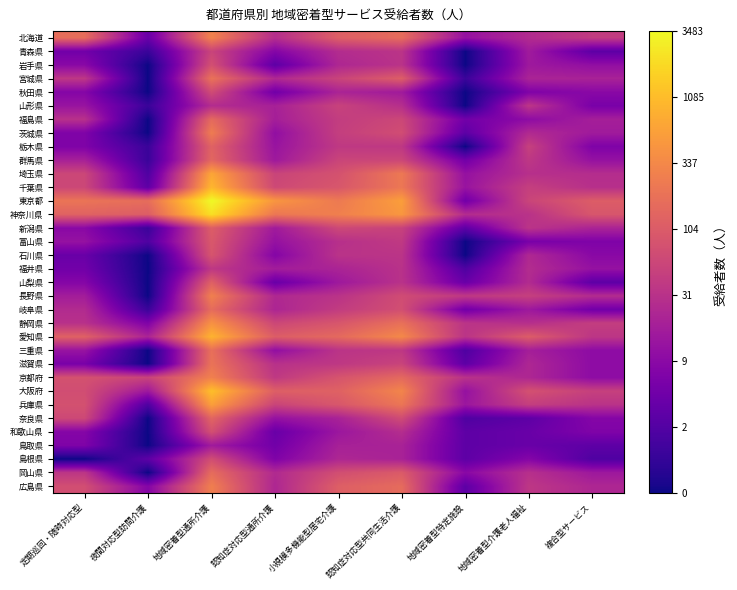

Reading right to left, transcribe all the data shown in this chart.

北海道: 複合型サービス=3.8	地域密着型介護老人福祉=3.3	地域密着型特定施設=2.6	認知症対応型共同生活介護=5.1	小規模多機能型居宅介護=4.8	認知症対応型通所介護=3.4	地域密着型通所介護=5.7	夜間対応型訪問介護=1.6	定期巡回・随時対応型=5.1
青森県: 複合型サービス=1.4	地域密着型介護老人福祉=2.8	地域密着型特定施設=0.0	認知症対応型共同生活介護=3.6	小規模多機能型居宅介護=3.3	認知症対応型通所介護=2.2	地域密着型通所介護=4.0	夜間対応型訪問介護=0.7	定期巡回・随時対応型=1.8
岩手県: 複合型サービス=2.5	地域密着型介護老人福祉=2.8	地域密着型特定施設=0.0	認知症対応型共同生活介護=3.5	小規模多機能型居宅介護=3.2	認知症対応型通所介護=1.4	地域密着型通所介護=4.3	夜間対応型訪問介護=0.0	定期巡回・随時対応型=2.3
宮城県: 複合型サービス=3.0	地域密着型介護老人福祉=3.1	地域密着型特定施設=0.7	認知症対応型共同生活介護=4.7	小規模多機能型居宅介護=4.0	認知症対応型通所介護=3.2	地域密着型通所介護=5.3	夜間対応型訪問介護=0.0	定期巡回・随時対応型=3.6
秋田県: 複合型サービス=2.3	地域密着型介護老人福祉=2.1	地域密着型特定施設=0.0	認知症対応型共同生活介護=2.8	小規模多機能型居宅介護=3.1	認知症対応型通所介護=1.8	地域密着型通所介護=4.2	夜間対応型訪問介護=0.0	定期巡回・随時対応型=2.2
山形県: 複合型サービス=1.9	地域密着型介護老人福祉=3.6	地域密着型特定施設=0.0	認知症対応型共同生活介護=3.4	小規模多機能型居宅介護=4.0	認知症対応型通所介護=3.0	地域密着型通所介護=3.3	夜間対応型訪問介護=0.7	定期巡回・随時対応型=2.6
福島県: 複合型サービス=2.9	地域密着型介護老人福祉=2.4	地域密着型特定施設=1.8	認知症対応型共同生活介護=4.1	小規模多機能型居宅介護=3.8	認知症対応型通所介護=2.9	地域密着型通所介護=5.0	夜間対応型訪問介護=0.0	定期巡回・随時対応型=3.5
茨城県: 複合型サービス=2.8	地域密着型介護老人福祉=3.3	地域密着型特定施設=1.4	認知症対応型共同生活介護=4.3	小規模多機能型居宅介護=3.9	認知症対応型通所介護=2.5	地域密着型通所介護=5.5	夜間対応型訪問介護=0.0	定期巡回・随時対応型=2.1
栃木県: 複合型サービス=2.1	地域密着型介護老人福祉=3.9	地域密着型特定施設=0.0	認知症対応型共同生活介護=3.7	小規模多機能型居宅介護=3.7	認知症対応型通所介護=2.6	地域密着型通所介護=4.9	夜間対応型訪問介護=0.7	定期巡回・随時対応型=2.1
群馬県: 複合型サービス=2.6	地域密着型介護老人福祉=3.7	地域密着型特定施設=1.8	認知症対応型共同生活介護=4.1	小規模多機能型居宅介護=4.0	認知症対応型通所介護=2.8	地域密着型通所介護=5.0	夜間対応型訪問介護=0.7	定期巡回・随時対応型=3.0
埼玉県: 複合型サービス=3.4	地域密着型介護老人福祉=3.4	地域密着型特定施設=2.6	認知症対応型共同生活介護=5.4	小規模多機能型居宅介護=4.4	認知症対応型通所介護=4.0	地域密着型通所介護=6.5	夜間対応型訪問介護=1.1	定期巡回・随時対応型=4.1
千葉県: 複合型サービス=3.4	地域密着型介護老人福祉=3.9	地域密着型特定施設=2.6	認知症対応型共同生活介護=5.4	小規模多機能型居宅介護=4.5	認知症対応型通所介護=4.1	地域密着型通所介護=6.9	夜間対応型訪問介護=1.4	定期巡回・随時対応型=4.1
東京都: 複合型サービス=4.7	地域密着型介護老人福祉=4.0	地域密着型特定施設=1.8	認知症対応型共同生活介護=6.3	小規模多機能型居宅介護=5.5	認知症対応型通所介護=6.2	地域密着型通所介護=8.2	夜間対応型訪問介護=5.1	定期巡回・随時対応型=5.3
神奈川県: 複合型サービス=4.5	地域密着型介護老人福祉=3.5	地域密着型特定施設=3.3	認知症対応型共同生活介護=6.2	小規模多機能型居宅介護=5.6	認知症対応型通所介護=5.4	地域密着型通所介護=7.7	夜間対応型訪問介護=4.7	定期巡回・随時対応型=4.9
新潟県: 複合型サービス=3.1	地域密着型介護老人福祉=3.6	地域密着型特定施設=1.4	認知症対応型共同生活介護=4.0	小規模多機能型居宅介護=4.1	認知症対応型通所介護=2.8	地域密着型通所介護=4.7	夜間対応型訪問介護=0.7	定期巡回・随時対応型=2.3
富山県: 複合型サービス=2.1	地域密着型介護老人福祉=1.9	地域密着型特定施設=0.0	認知症対応型共同生活介護=3.7	小規模多機能型居宅介護=3.4	認知症対応型通所介護=2.6	地域密着型通所介護=4.6	夜間対応型訪問介護=1.1	定期巡回・随時対応型=2.6
石川県: 複合型サービス=2.3	地域密着型介護老人福祉=3.2	地域密着型特定施設=0.0	認知症対応型共同生活介護=3.6	小規模多機能型居宅介護=3.5	認知症対応型通所介護=2.2	地域密着型通所介護=4.5	夜間対応型訪問介護=0.0	定期巡回・随時対応型=1.6
福井県: 複合型サービス=2.6	地域密着型介護老人福祉=3.3	地域密着型特定施設=1.1	認知症対応型共同生活介護=3.5	小規模多機能型居宅介護=3.1	認知症対応型通所介護=2.9	地域密着型通所介護=3.7	夜間対応型訪問介護=0.0	定期巡回・随時対応型=1.8
山梨県: 複合型サービス=1.4	地域密着型介護老人福祉=3.3	地域密着型特定施設=1.6	認知症対応型共同生活介護=3.5	小規模多機能型居宅介護=2.8	認知症対応型通所介護=1.6	地域密着型通所介護=4.8	夜間対応型訪問介護=0.0	定期巡回・随時対応型=2.2
長野県: 複合型サービス=3.3	地域密着型介護老人福祉=3.9	地域密着型特定施設=3.7	認知症対応型共同生活介護=4.2	小規模多機能型居宅介護=3.5	認知症対応型通所介護=3.2	地域密着型通所介護=5.6	夜間対応型訪問介護=0.0	定期巡回・随時対応型=2.9
岐阜県: 複合型サービス=1.8	地域密着型介護老人福祉=2.8	地域密着型特定施設=1.8	認知症対応型共同生活介護=4.3	小規模多機能型居宅介護=3.8	認知症対応型通所介護=3.1	地域密着型通所介護=5.1	夜間対応型訪問介護=0.7	定期巡回・随時対応型=3.3
静岡県: 複合型サービス=3.8	地域密着型介護老人福祉=3.4	地域密着型特定施設=3.6	認知症対応型共同生活介護=5.2	小規模多機能型居宅介護=4.5	認知症対応型通所介護=4.1	地域密着型通所介護=6.1	夜間対応型訪問介護=2.1	定期巡回・随時対応型=3.5
愛知県: 複合型サービス=3.6	地域密着型介護老人福祉=4.7	地域密着型特定施設=3.6	認知症対応型共同生活介護=5.8	小規模多機能型居宅介護=5.0	認知症対応型通所介護=4.7	地域密着型通所介護=6.8	夜間対応型訪問介護=3.1	定期巡回・随時対応型=4.8
三重県: 複合型サービス=2.4	地域密着型介護老人福祉=2.9	地域密着型特定施設=1.1	認知症対応型共同生活介護=3.7	小規模多機能型居宅介護=3.6	認知症対応型通所介護=2.5	地域密着型通所介護=5.2	夜間対応型訪問介護=0.0	定期巡回・随時対応型=2.6
滋賀県: 複合型サービス=2.4	地域密着型介護老人福祉=3.2	地域密着型特定施設=1.4	認知症対応型共同生活介護=4.0	小規模多機能型居宅介護=3.7	認知症対応型通所介護=3.5	地域密着型通所介護=5.3	夜間対応型訪問介護=0.0	定期巡回・随時対応型=1.9
京都府: 複合型サービス=2.4	地域密着型介護老人福祉=3.2	地域密着型特定施設=3.5	認知症対応型共同生活介護=5.0	小規模多機能型居宅介護=4.5	認知症対応型通所介護=3.7	地域密着型通所介護=5.6	夜間対応型訪問介護=4.0	定期巡回・随時対応型=4.4
大阪府: 複合型サービス=3.9	地域密着型介護老人福祉=4.4	地域密着型特定施設=2.6	認知症対応型共同生活介護=5.7	小規模多機能型居宅介護=4.8	認知症対応型通所介護=4.8	地域密着型通所介護=7.0	夜間対応型訪問介護=2.8	定期巡回・随時対応型=4.3
兵庫県: 複合型サービス=3.5	地域密着型介護老人福祉=3.9	地域密着型特定施設=2.7	認知症対応型共同生活介護=5.4	小規模多機能型居宅介護=4.5	認知症対応型通所介護=4.0	地域密着型通所介護=6.4	夜間対応型訪問介護=1.1	定期巡回・随時対応型=4.4
奈良県: 複合型サービス=2.2	地域密着型介護老人福祉=1.4	地域密着型特定施設=1.1	認知症対応型共同生活介護=4.2	小規模多機能型居宅介護=3.0	認知症対応型通所介護=2.6	地域密着型通所介護=4.9	夜間対応型訪問介護=0.0	定期巡回・随時対応型=4.1
和歌山県: 複合型サービス=2.1	地域密着型介護老人福祉=1.6	地域密着型特定施設=1.4	認知症対応型共同生活介護=3.4	小規模多機能型居宅介護=2.7	認知症対応型通所介護=1.6	地域密着型通所介護=4.3	夜間対応型訪問介護=0.0	定期巡回・随時対応型=2.2
鳥取県: 複合型サービス=1.4	地域密着型介護老人福祉=1.6	地域密着型特定施設=1.4	認知症対応型共同生活介護=3.0	小規模多機能型居宅介護=3.0	認知症対応型通所介護=1.8	地域密着型通所介護=2.8	夜間対応型訪問介護=0.0	定期巡回・随時対応型=2.1
島根県: 複合型サービス=1.1	地域密着型介護老人福祉=2.2	地域密着型特定施設=1.4	認知症対応型共同生活介護=3.0	小規模多機能型居宅介護=3.2	認知症対応型通所介護=2.1	地域密着型通所介護=4.3	夜間対応型訪問介護=1.4	定期巡回・随時対応型=0.0
岡山県: 複合型サービス=2.8	地域密着型介護老人福祉=3.4	地域密着型特定施設=2.3	認知症対応型共同生活介護=4.6	小規模多機能型居宅介護=4.3	認知症対応型通所介護=3.3	地域密着型通所介護=5.1	夜間対応型訪問介護=0.0	定期巡回・随時対応型=3.6
広島県: 複合型サービス=3.2	地域密着型介護老人福祉=3.6	地域密着型特定施設=1.4	認知症対応型共同生活介護=5.1	小規模多機能型居宅介護=4.8	認知症対応型通所介護=3.2	地域密着型通所介護=5.6	夜間対応型訪問介護=2.2	定期巡回・随時対応型=4.3